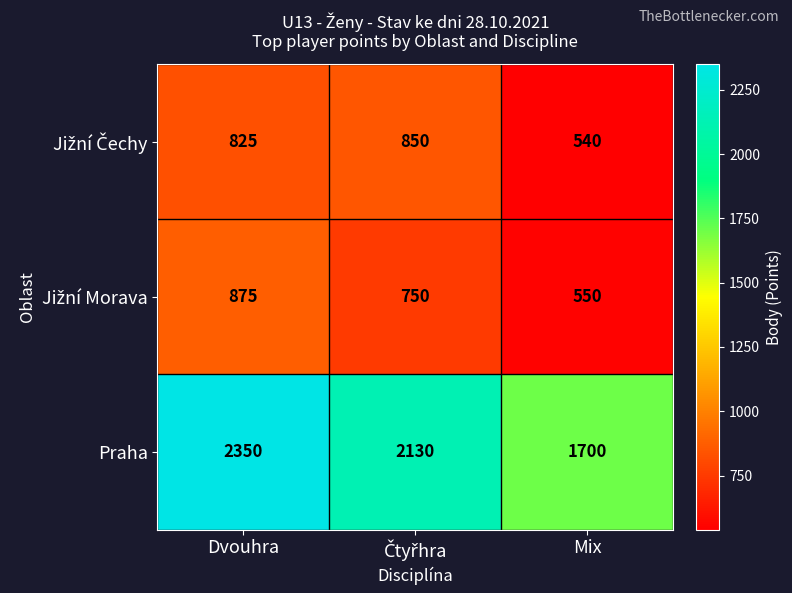

How many Praha values are between 1700 and 2350?

3